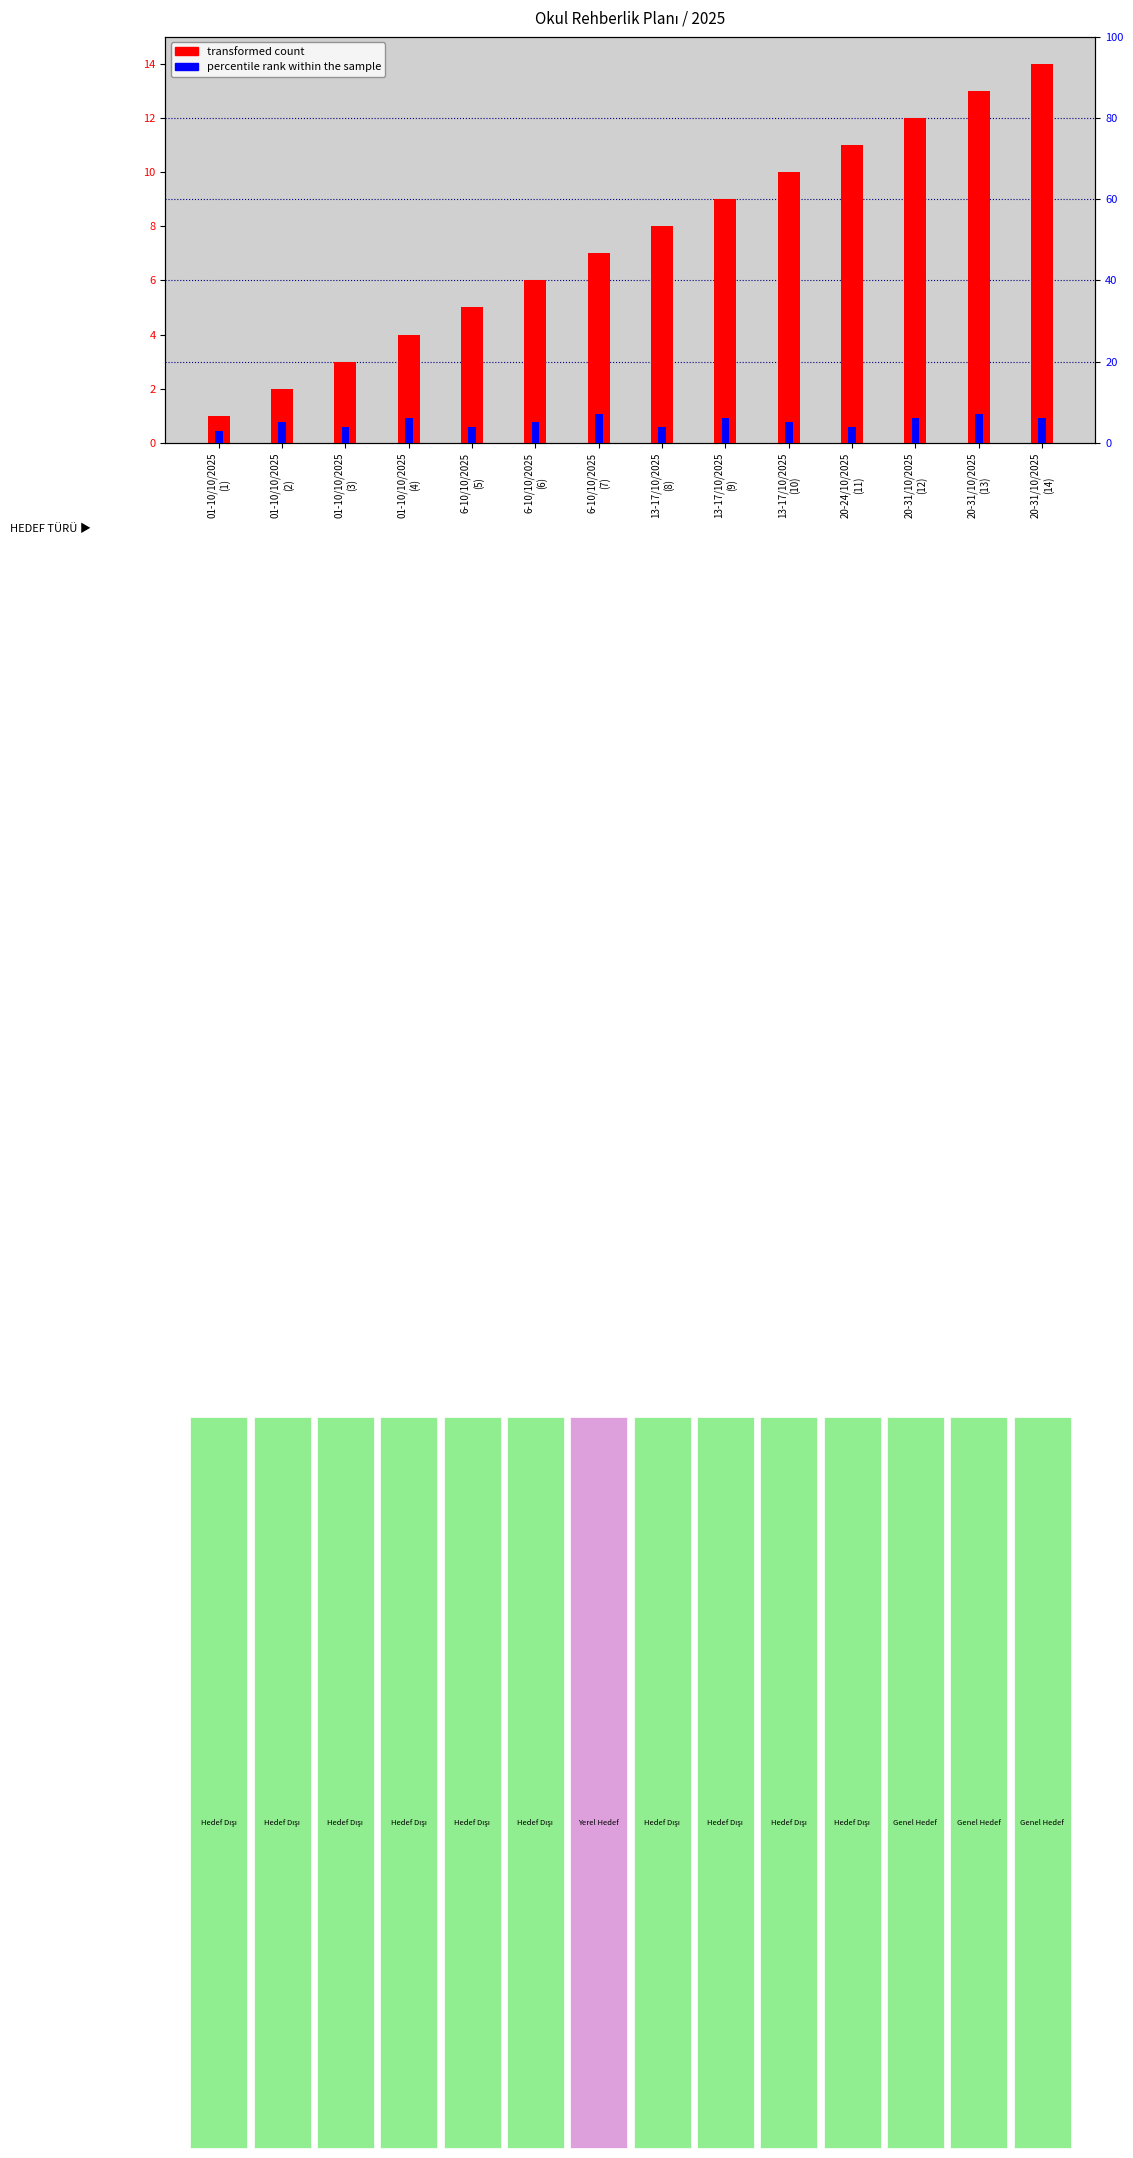

Reading right to left, what are all the values shown in this chart?

transformed count: 20-31/10/2025
(14)=14	20-31/10/2025
(13)=13	20-31/10/2025
(12)=12	20-24/10/2025
(11)=11	13-17/10/2025
(10)=10	13-17/10/2025
(9)=9	13-17/10/2025
(8)=8	6-10/10/2025
(7)=7	6-10/10/2025
(6)=6	6-10/10/2025
(5)=5	01-10/10/2025
(4)=4	01-10/10/2025
(3)=3	01-10/10/2025
(2)=2	01-10/10/2025
(1)=1
percentile rank within the sample: 20-31/10/2025
(14)=6	20-31/10/2025
(13)=7	20-31/10/2025
(12)=6	20-24/10/2025
(11)=4	13-17/10/2025
(10)=5	13-17/10/2025
(9)=6	13-17/10/2025
(8)=4	6-10/10/2025
(7)=7	6-10/10/2025
(6)=5	6-10/10/2025
(5)=4	01-10/10/2025
(4)=6	01-10/10/2025
(3)=4	01-10/10/2025
(2)=5	01-10/10/2025
(1)=3